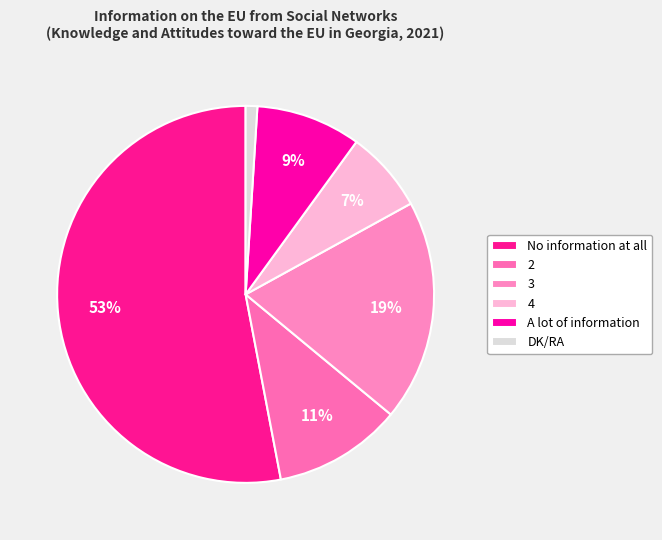

Count the number of slices in the pie.

6